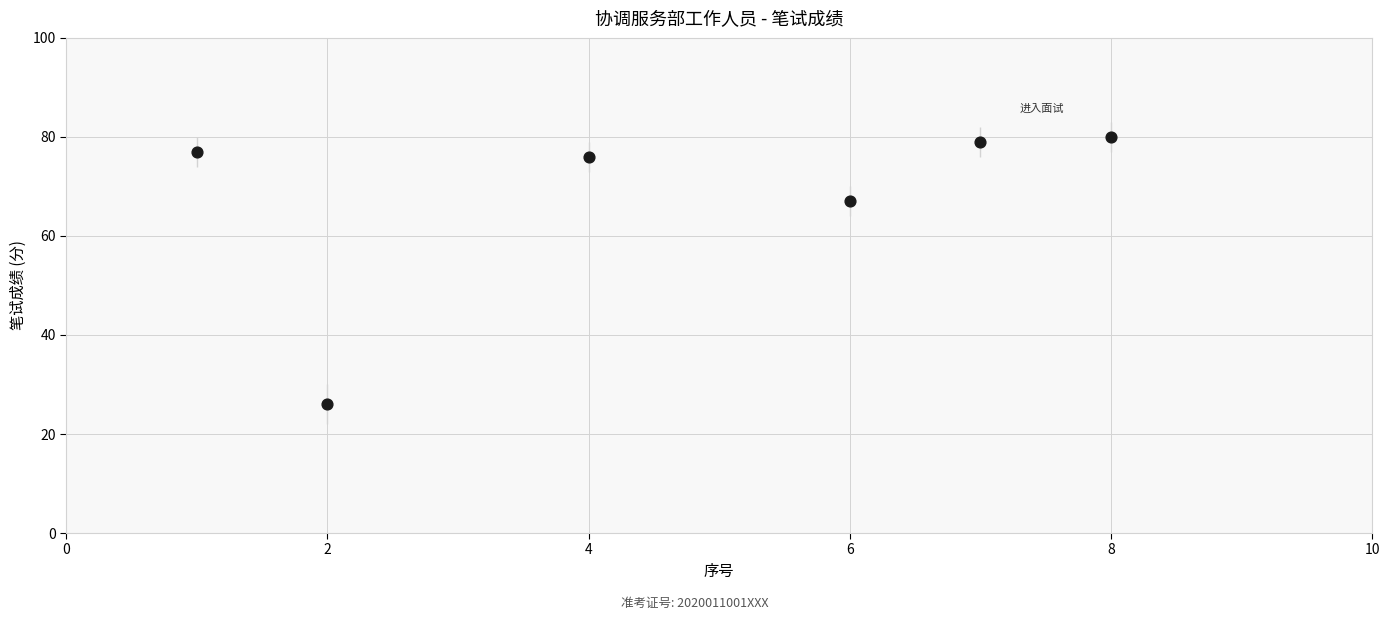

What Y value in the scatter plot is closest to 53?

67